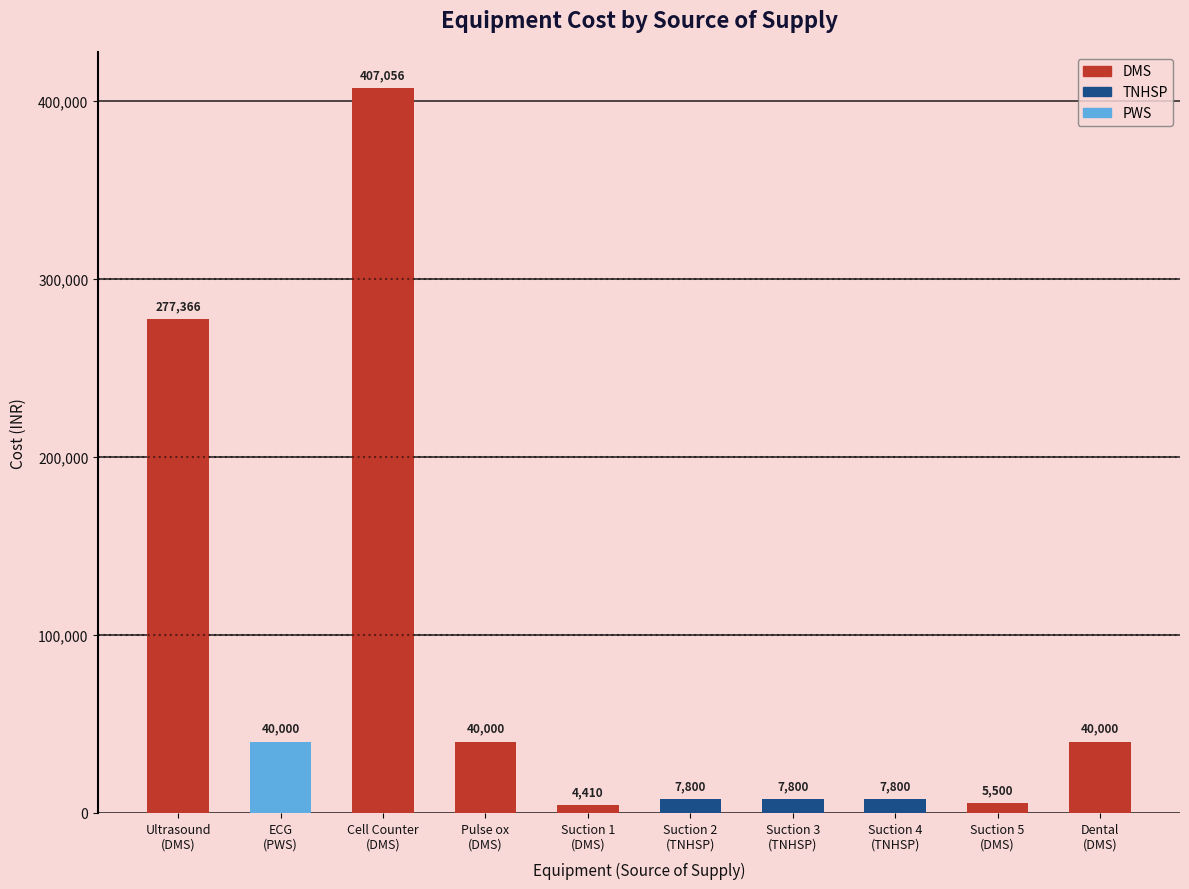

What is the value of the 8th bar from the left?

7800